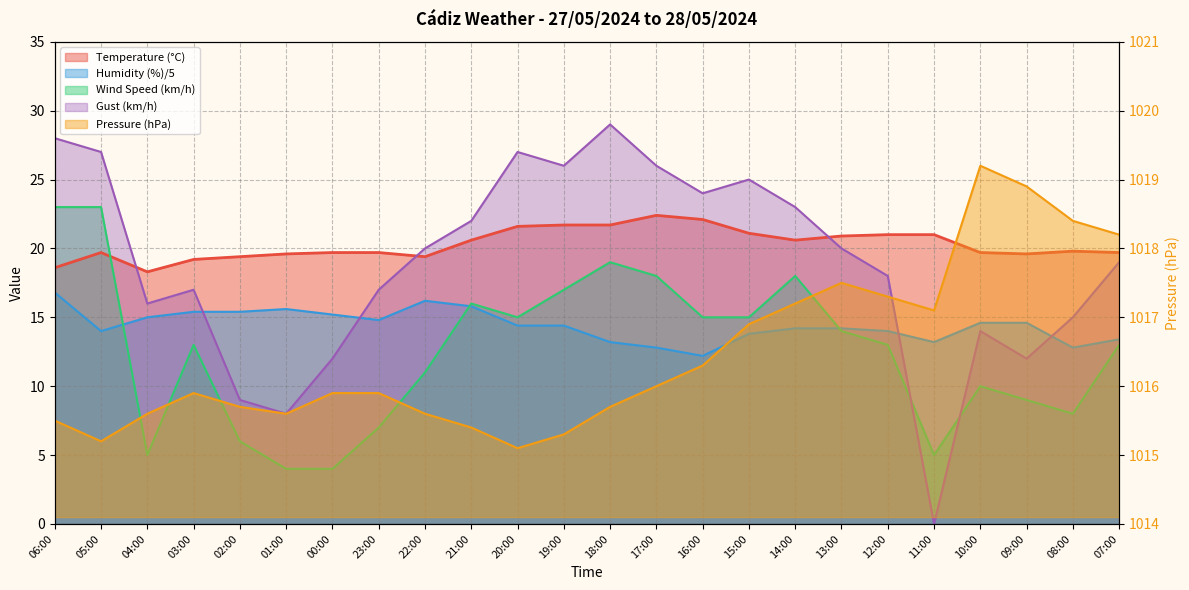

Which series has the largest total across all categories?

Pressure (hPa)